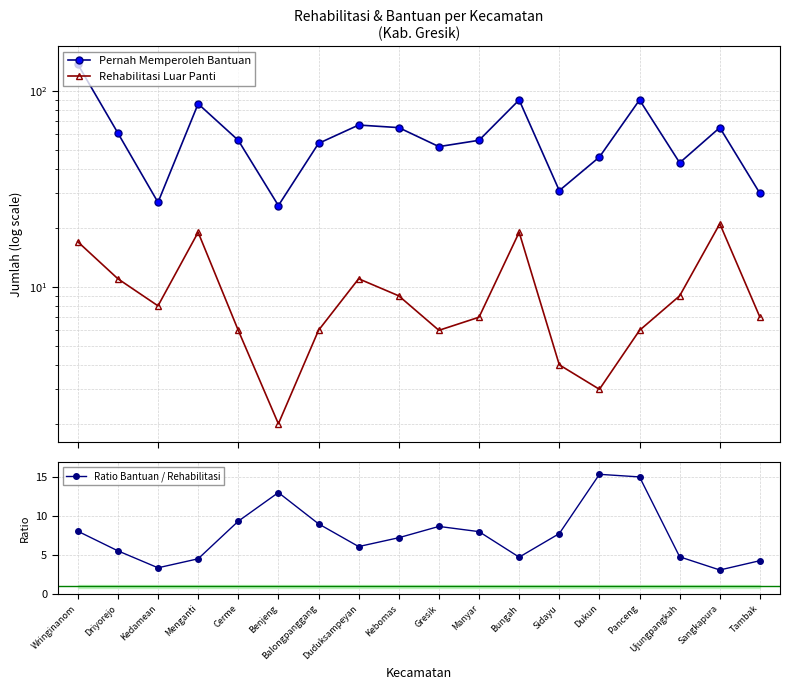

What is the label of the 13th point from the right?

Benjeng